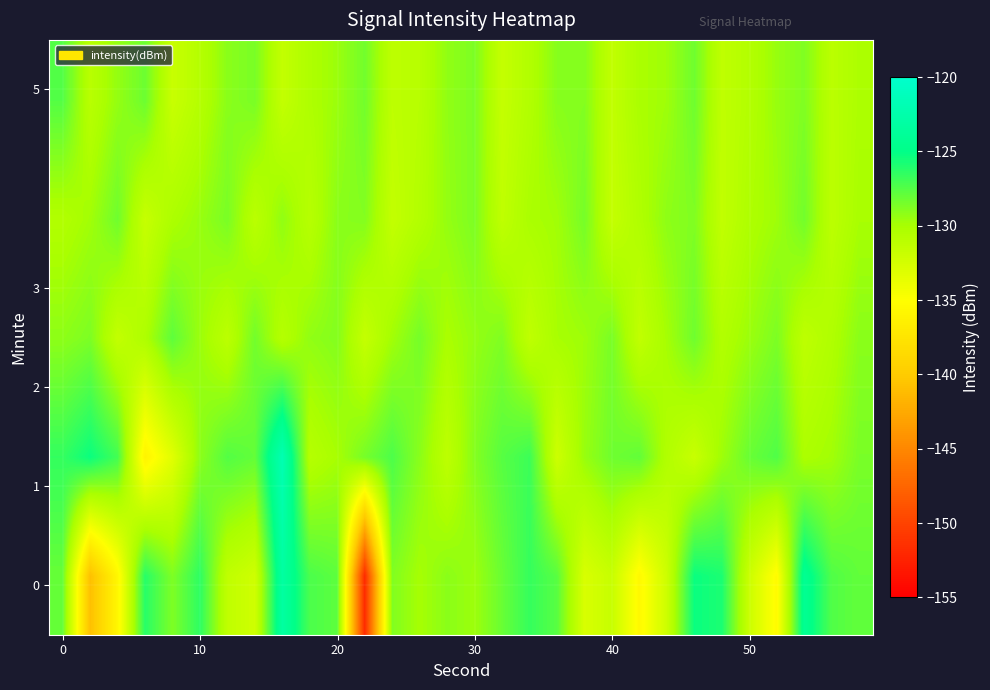

Count the number of data series in this chart.

5